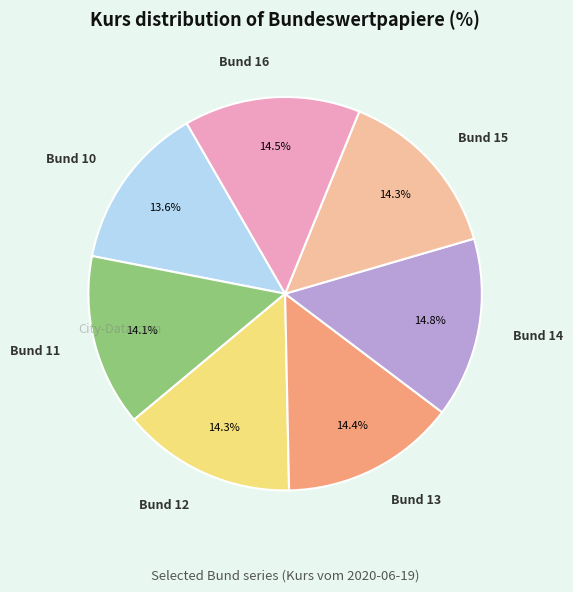

Is there a majority slice in this chart?

No